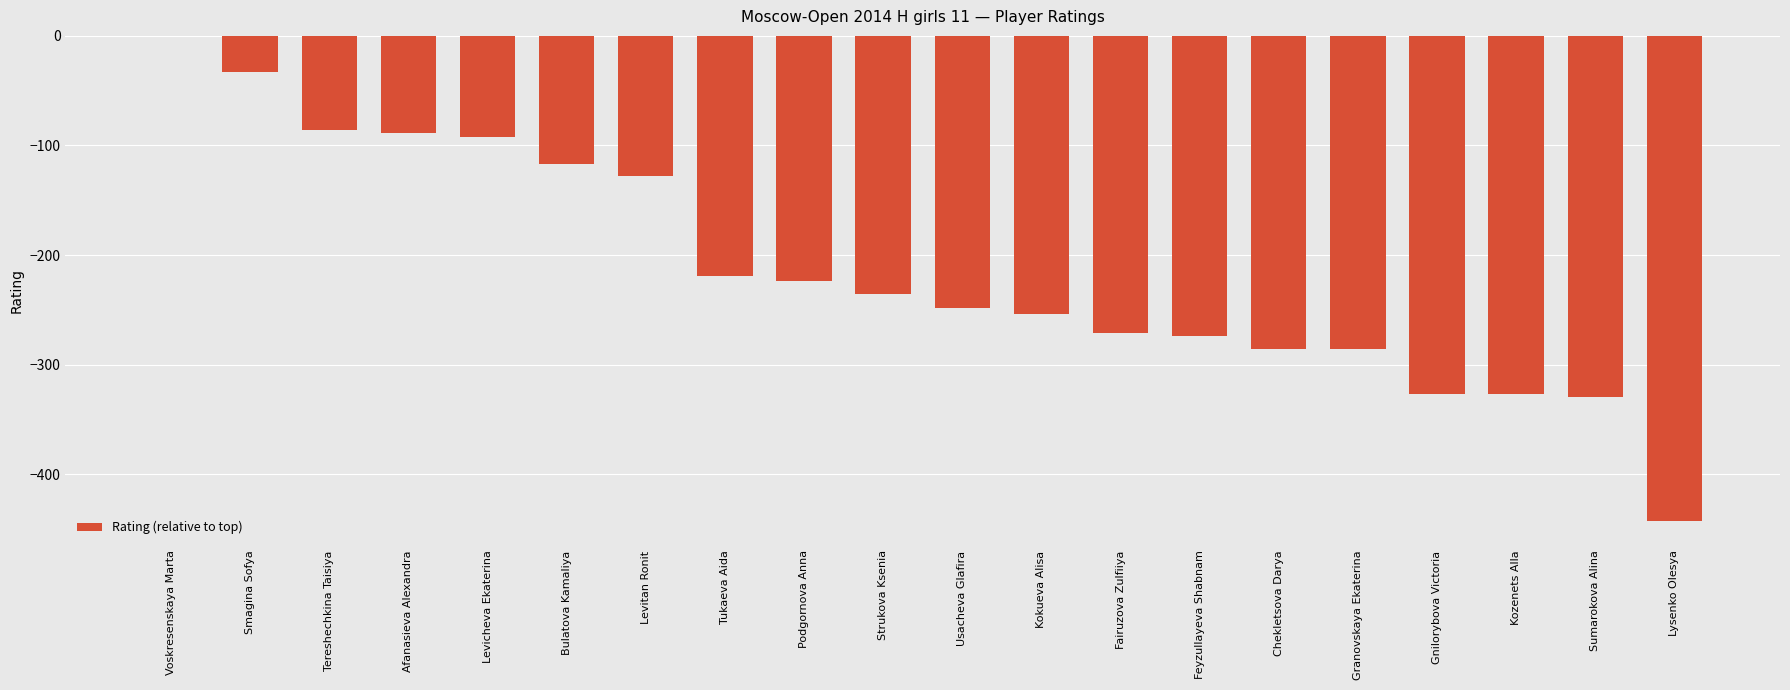

Between Strukova Ksenia and Fairuzova Zulfiiya, which is larger?

Strukova Ksenia